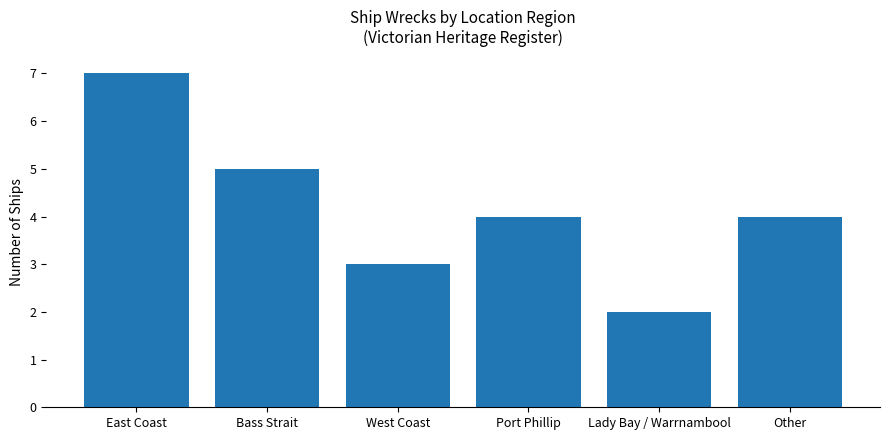

What is the average value?

4